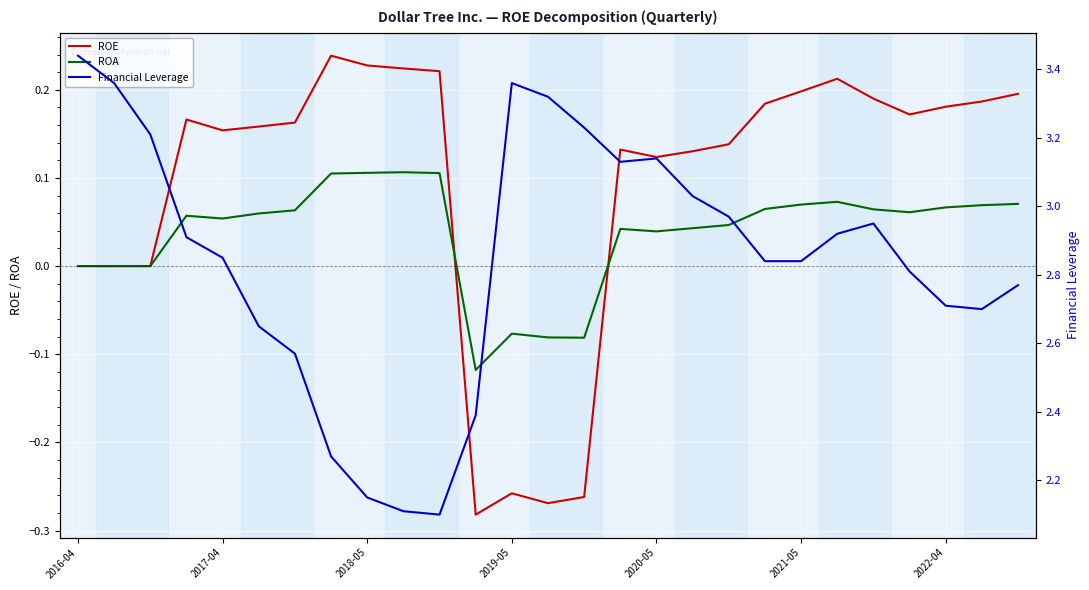

Which series has the largest total across all categories?

Financial Leverage